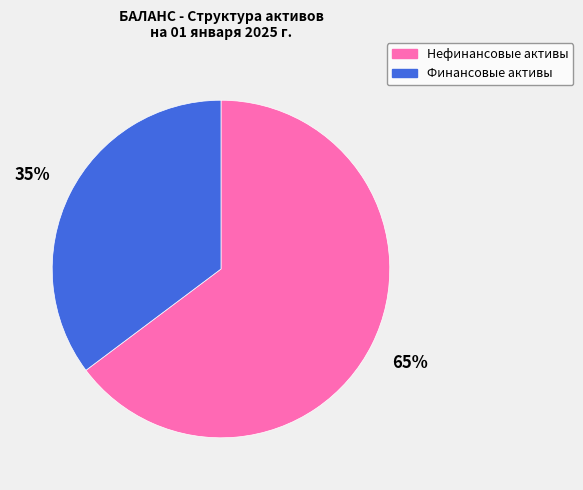

Approximately how many times larger is the value at Финансовые активы compared to Нефинансовые активы?

0.5